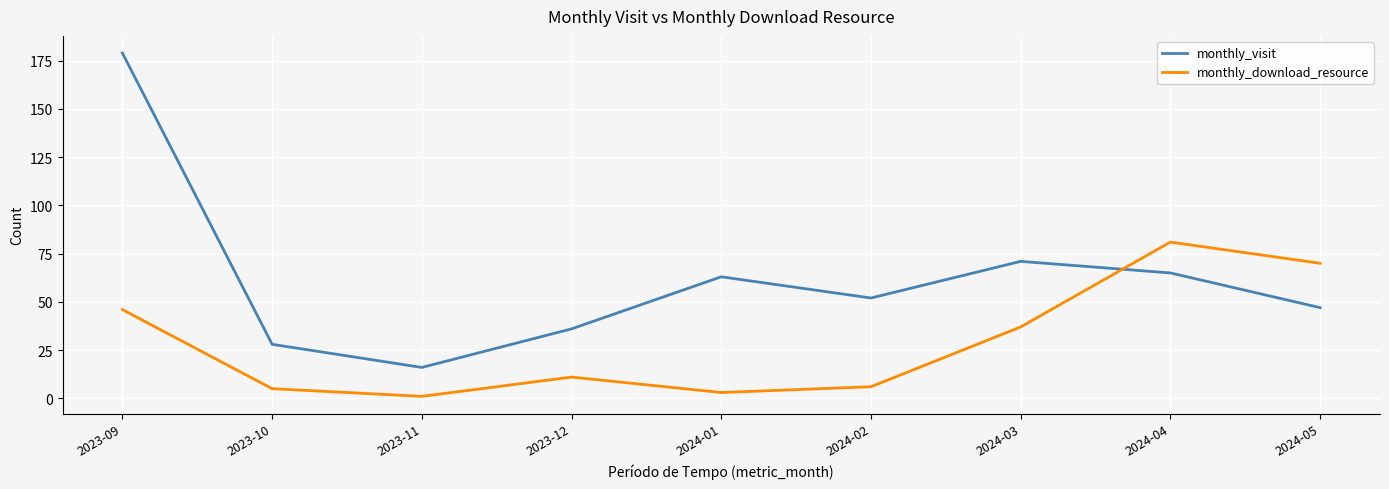

What are all the series names shown in the legend?

monthly_visit, monthly_download_resource